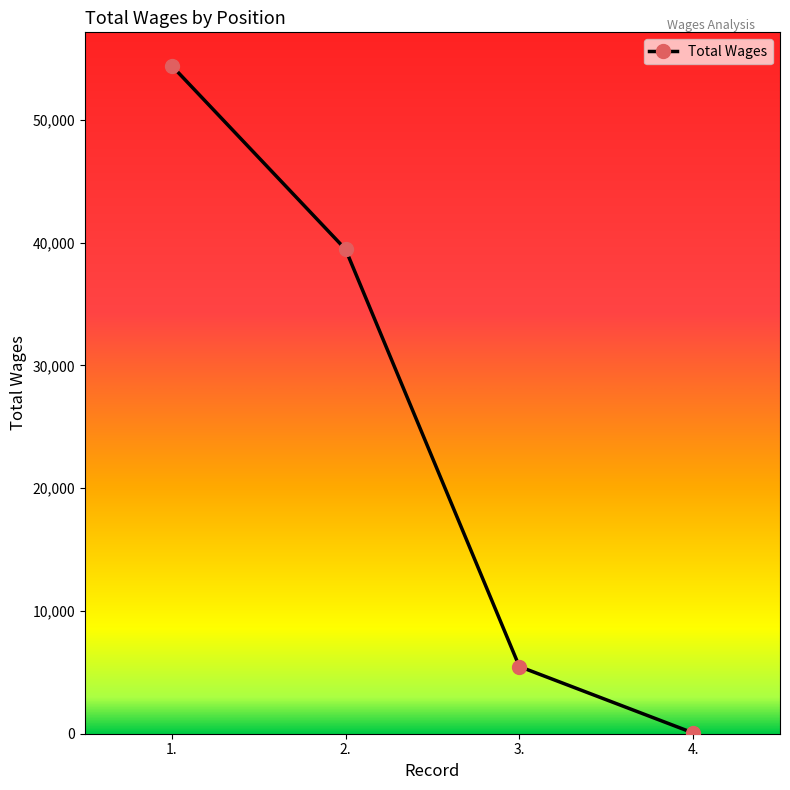

How many values are below 39453?

2